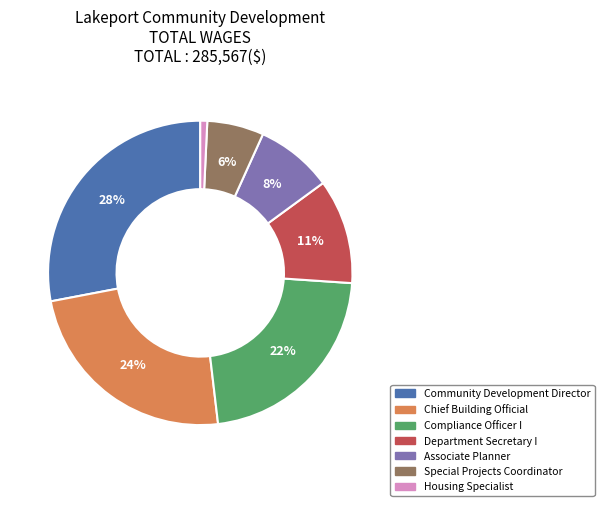

To the nearest percent, what is the average slice percentage?

14%